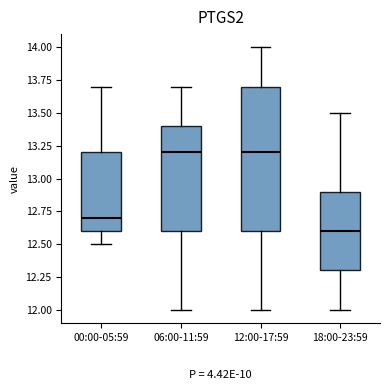

Reading left to right, transcribe this box plot: for each box, give where its median line is, the range the box spans, and where its two whiskers end, as read against the y-axis. The values are not printed on the chart, so give them approximately, as read against the axis.

00:00-05:59: median 12.7, box 12.6 to 13.2, whiskers 12.5 to 13.7
06:00-11:59: median 13.2, box 12.6 to 13.4, whiskers 12.0 to 13.7
12:00-17:59: median 13.2, box 12.6 to 13.7, whiskers 12.0 to 14.0
18:00-23:59: median 12.6, box 12.3 to 12.9, whiskers 12.0 to 13.5